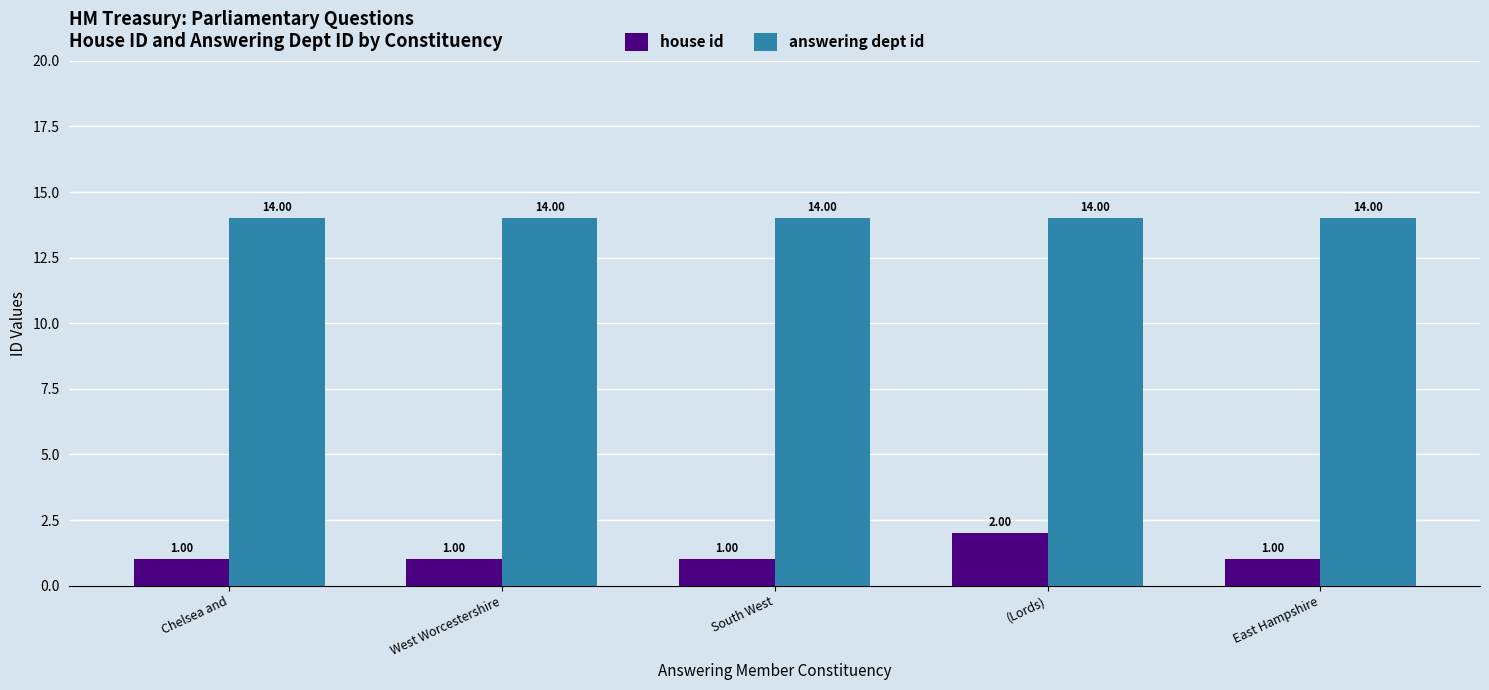

What is the label of the 5th bar from the left?

East Hampshire